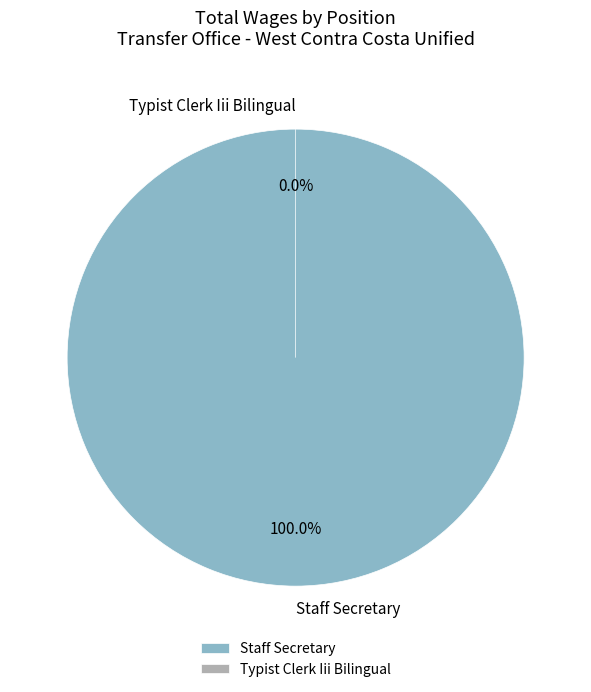

To the nearest percent, what is the difference between the largest and smallest slice percentages?

100%